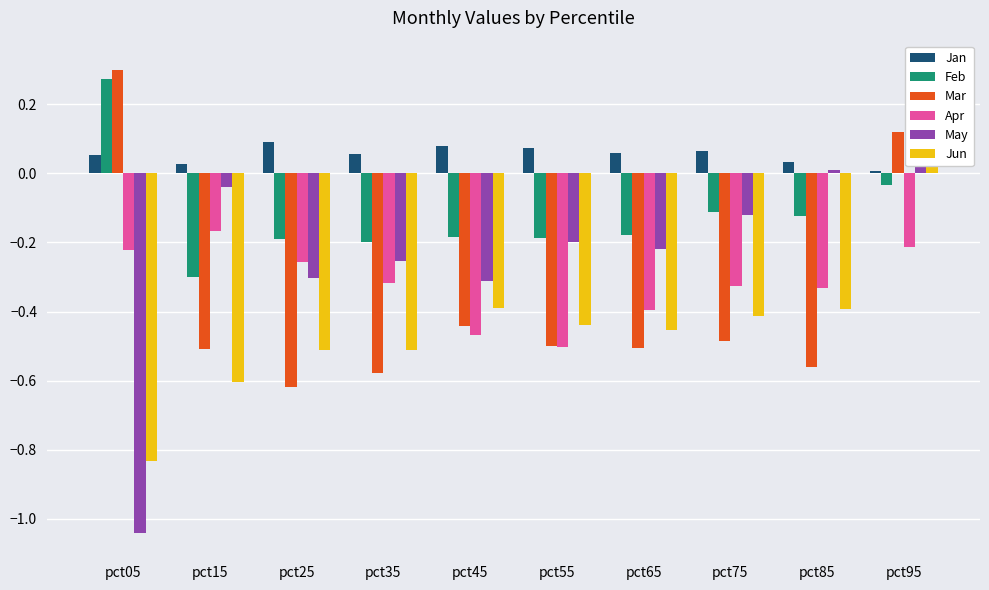

What is the difference between the maximum and minimum values in the May series?

1.4